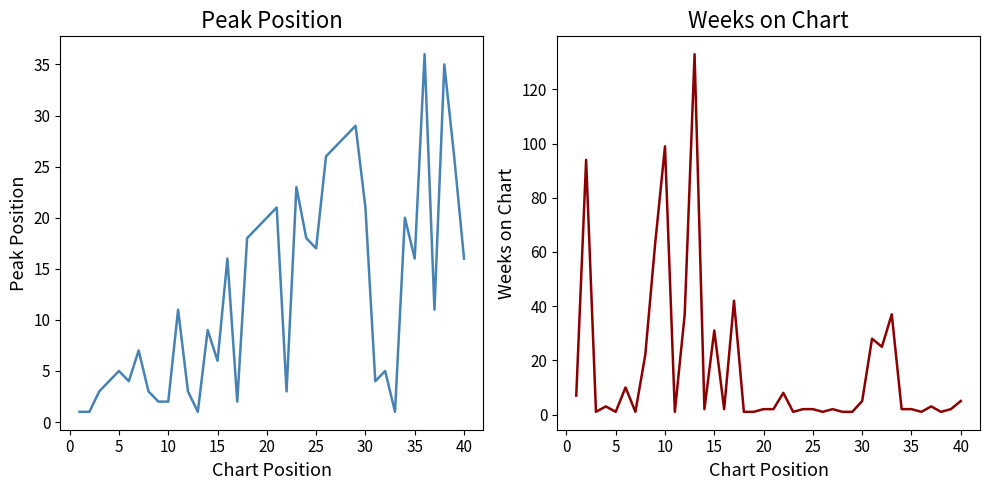

At how many categories does at least one series exceed 91?

3